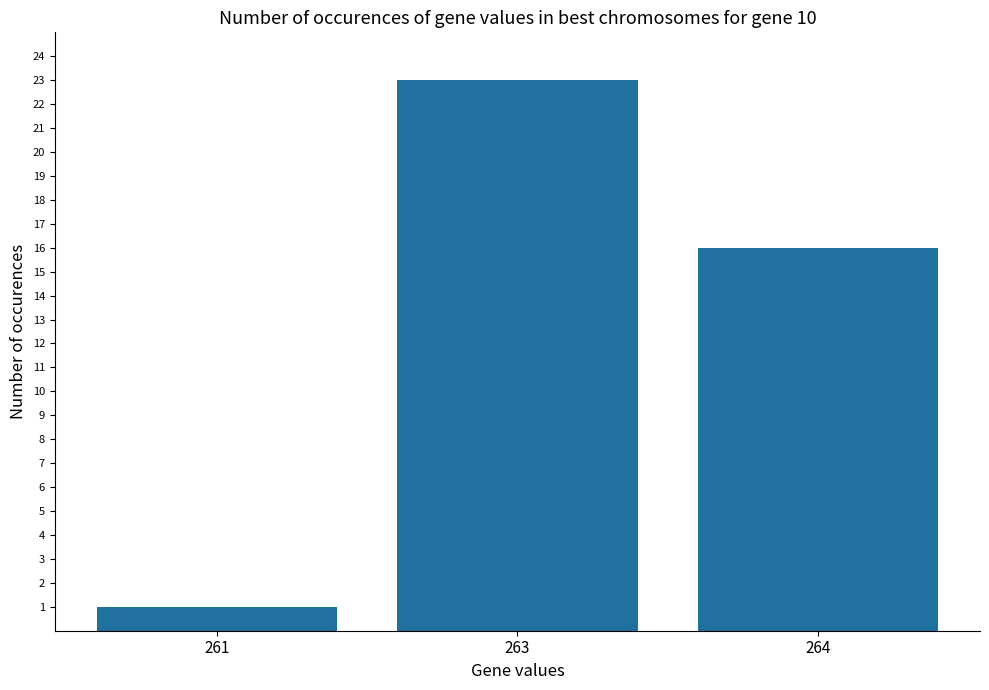

Reading left to right, list all the values displayed in this chart.

261=1	263=23	264=16